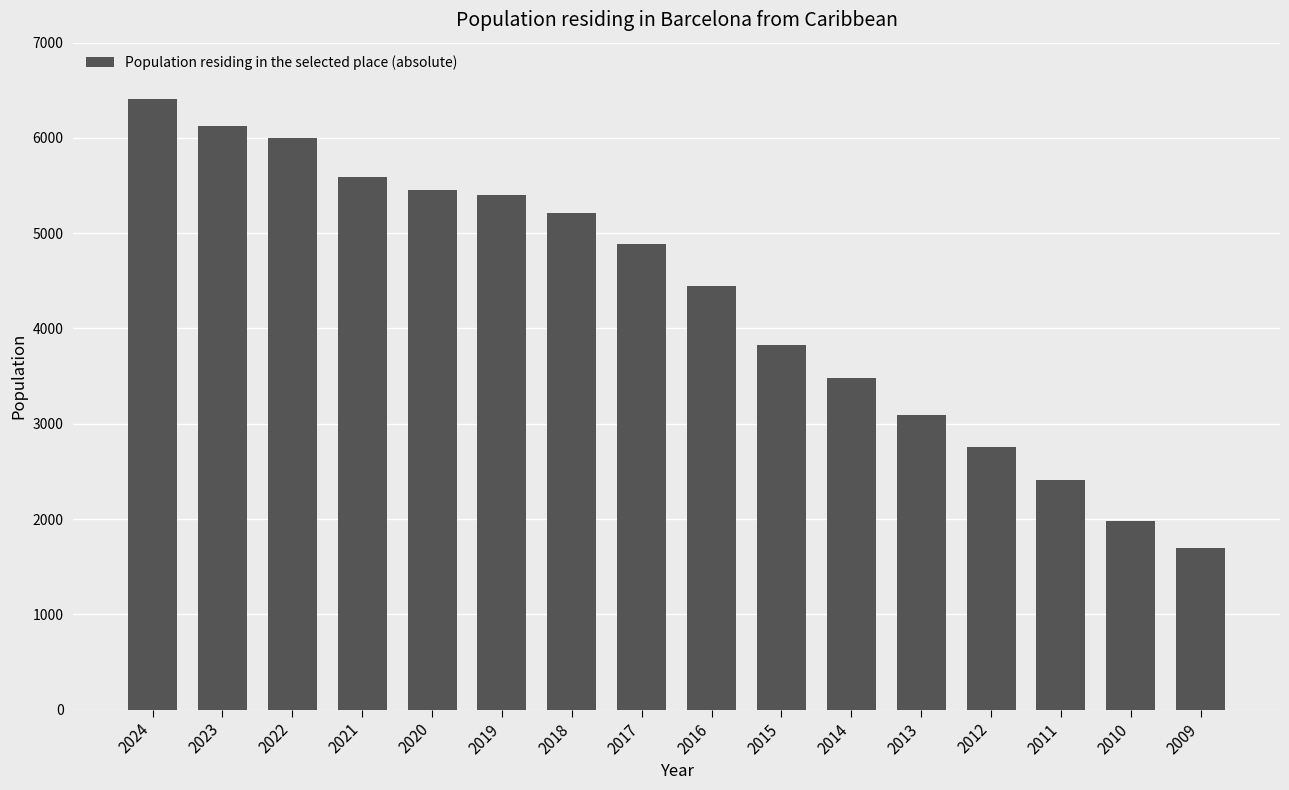

The value at 2014 is 3477. True or false?

True